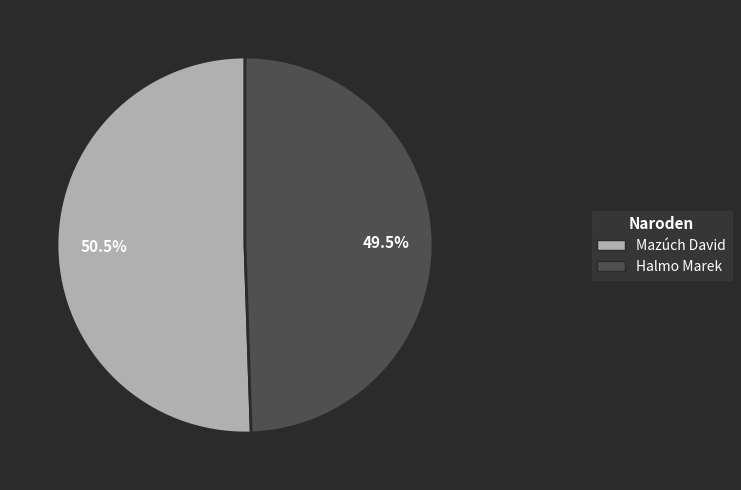

Between Halmo Marek and Mazúch David, which is larger?

Mazúch David